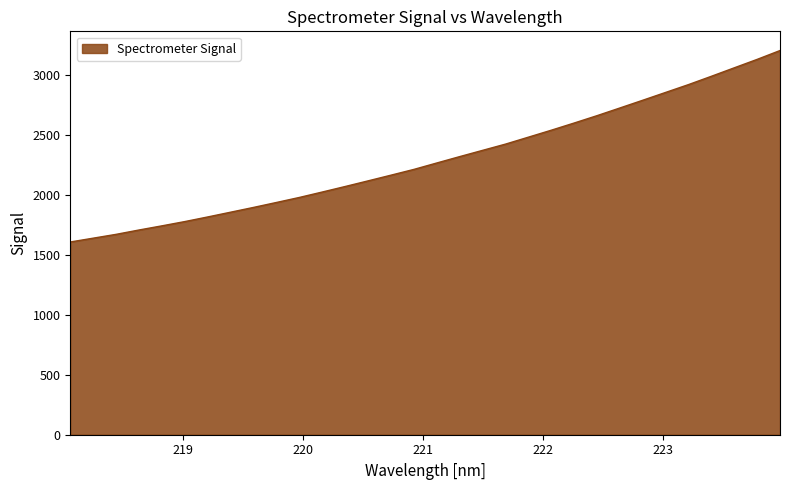

What is the difference between the maximum and minimum values?

1594.9